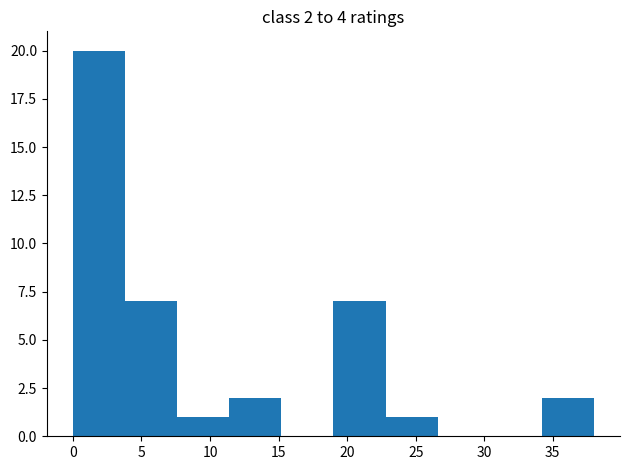

Which range on the x-axis has the tallest bar?

0.0 to 3.8